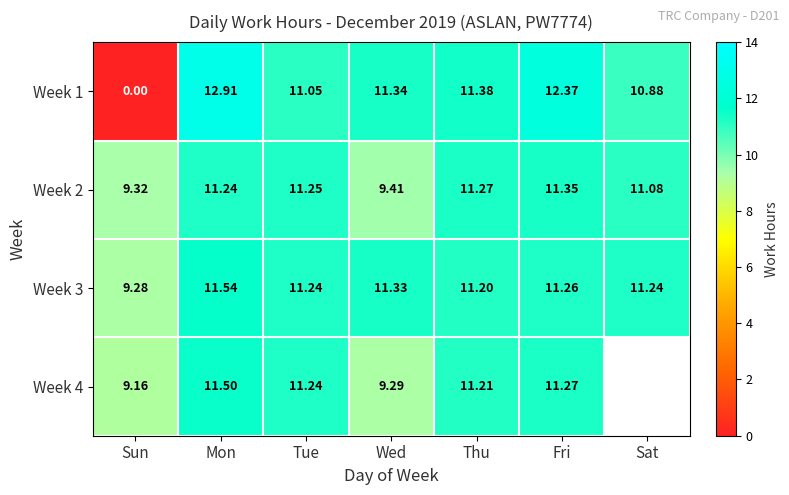

The value of Week 1 at Tue is 17.2. True or false?

False